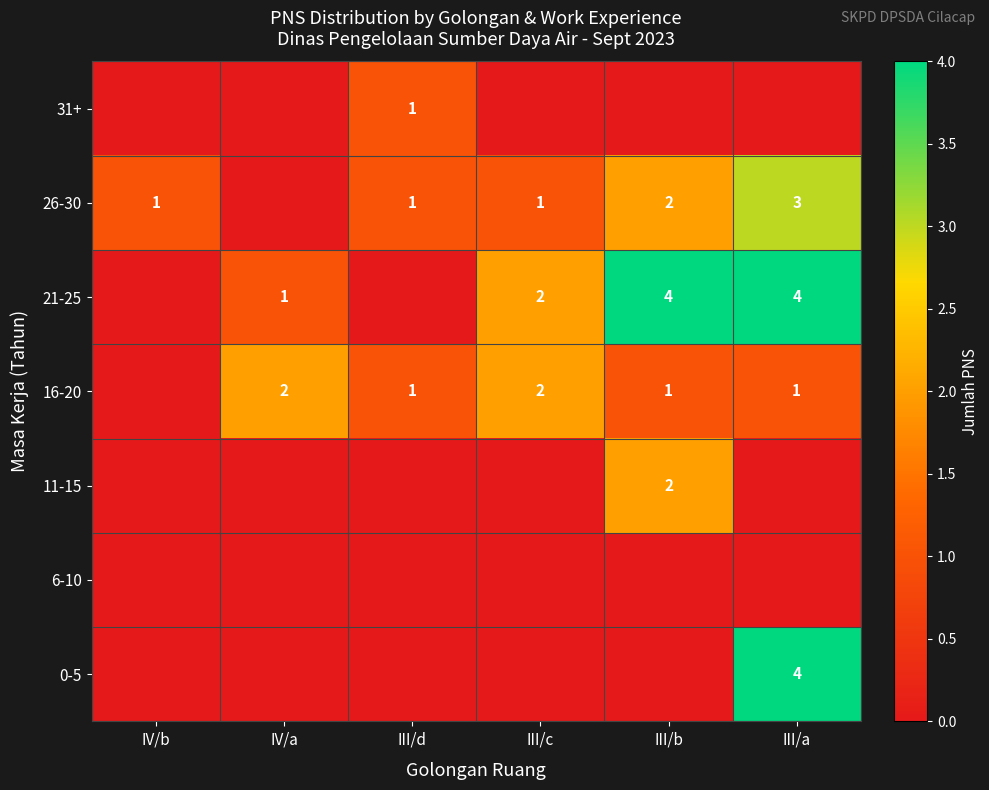

Is the value of 16-20 at IV/a greater than the value of 26-30 at III/d?

Yes